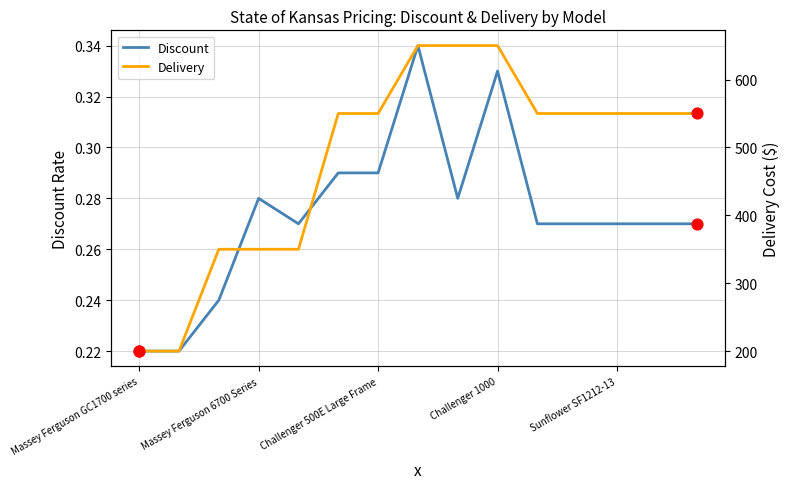

Which series has the widest spread of Y values?

Delivery